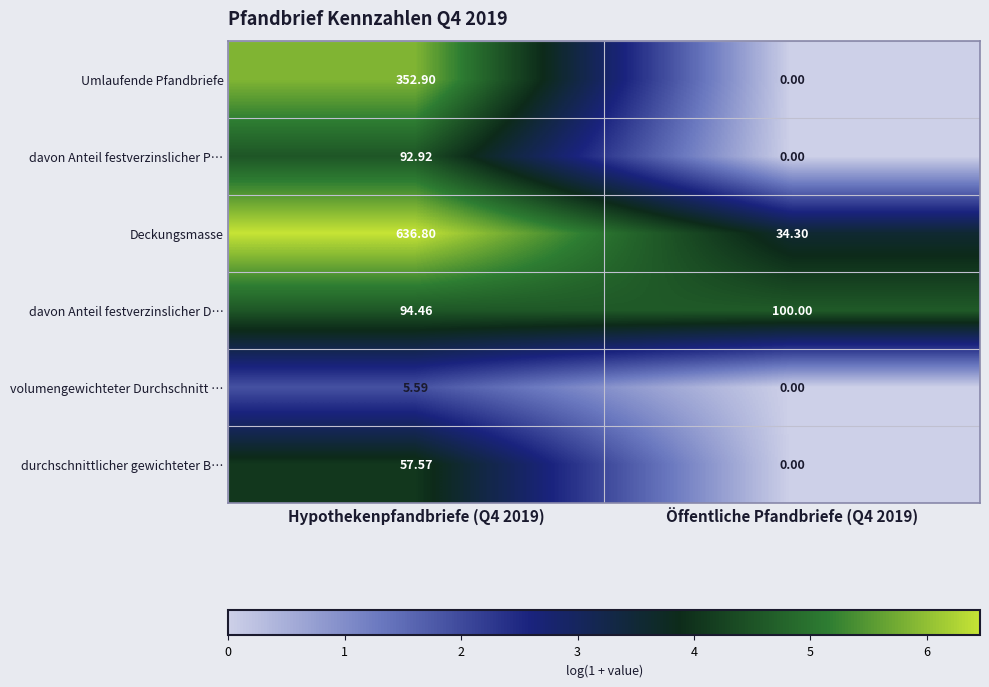

How many series are shown in this chart?

6